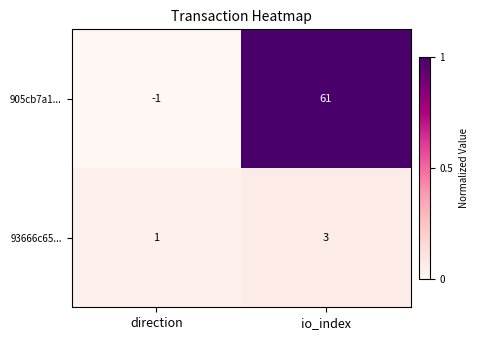

The 93666c65... series shows 3 at io_index. True or false?

True